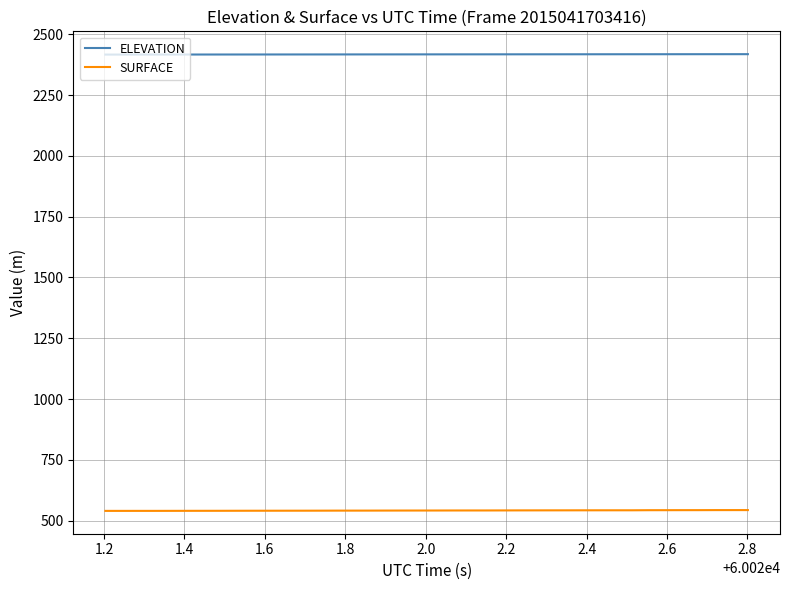

Which series has the widest spread of values?

SURFACE